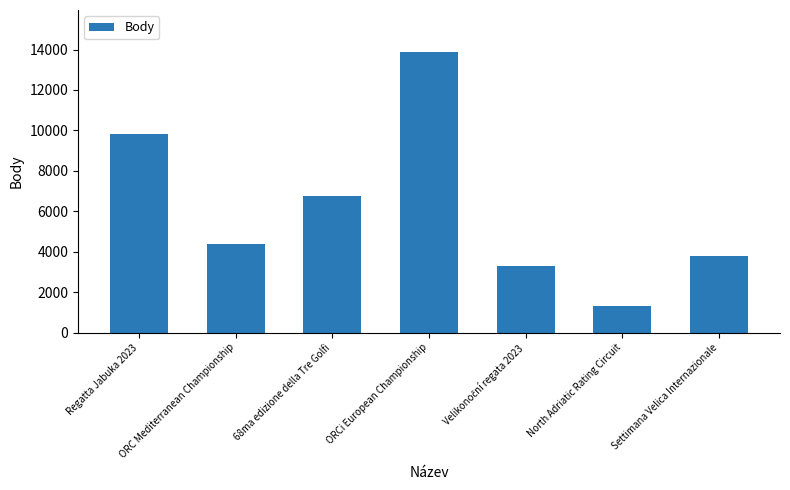

How many bars are there in total?

7